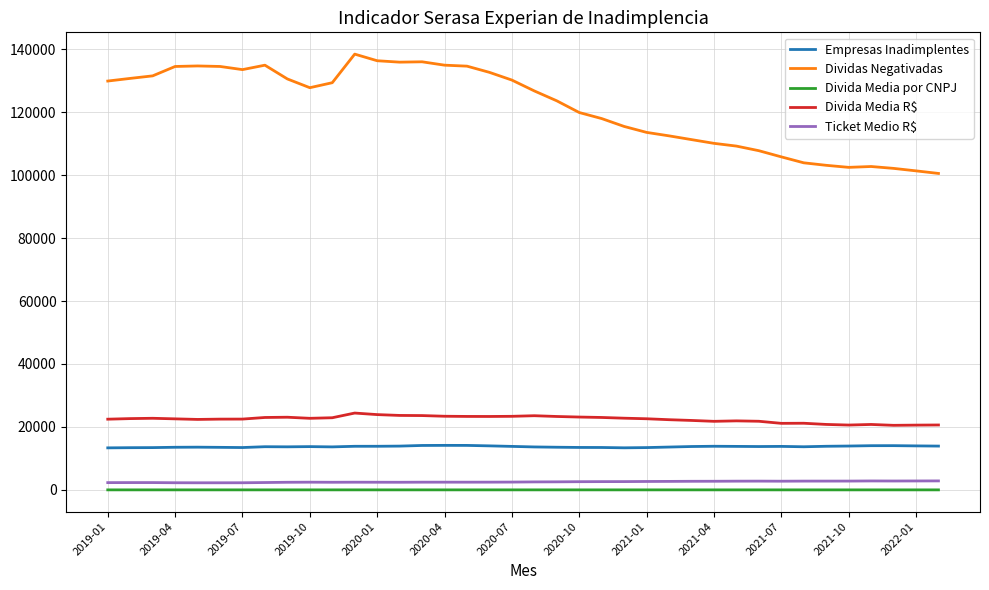

What is the greatest value displayed?

138452.0